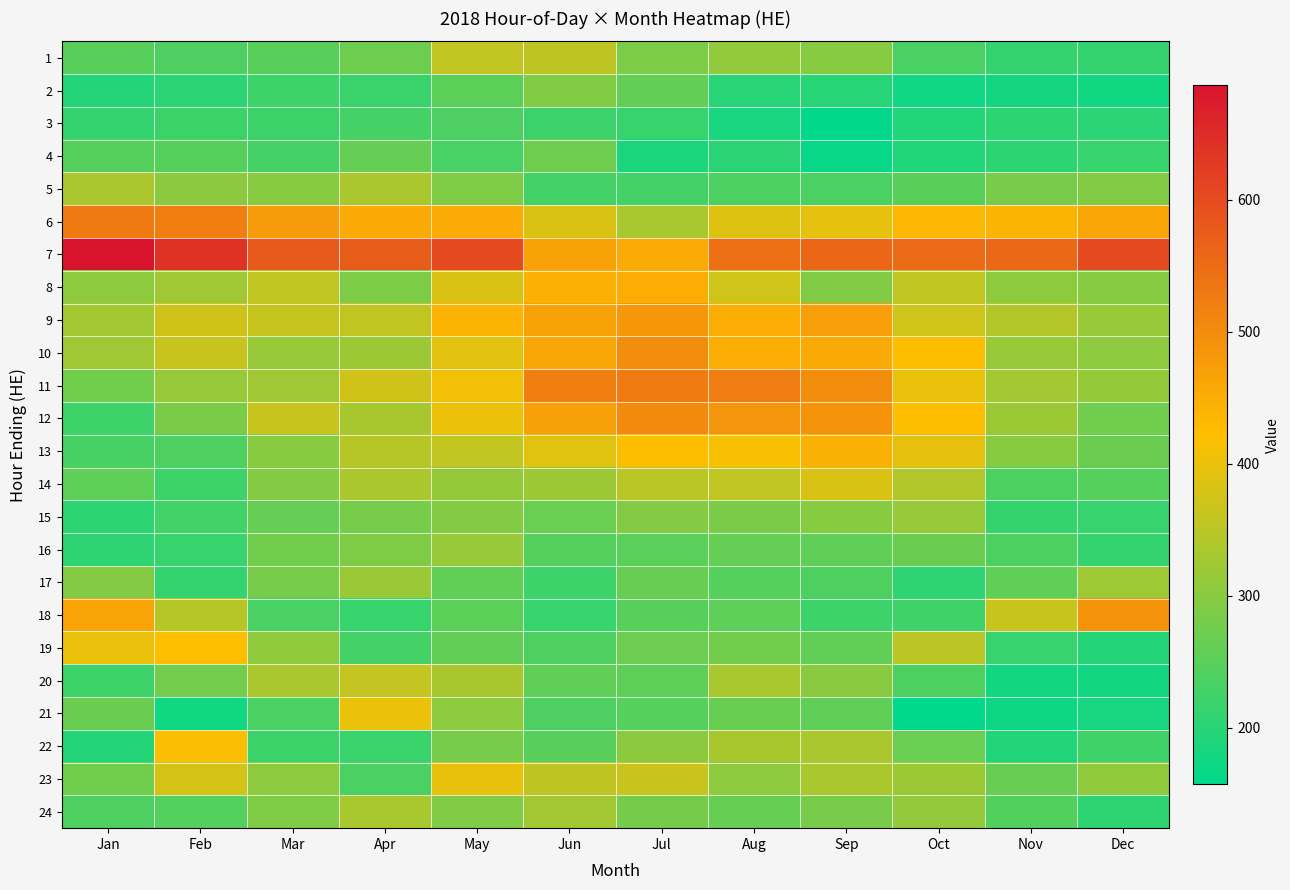

Rank the series at Jun from highest to lowest value.

11, 12, 7, 9, 10, 8, 13, 6, 23, 1, 24, 14, 2, 4, 15, 20, 22, 16, 19, 21, 5, 17, 3, 18